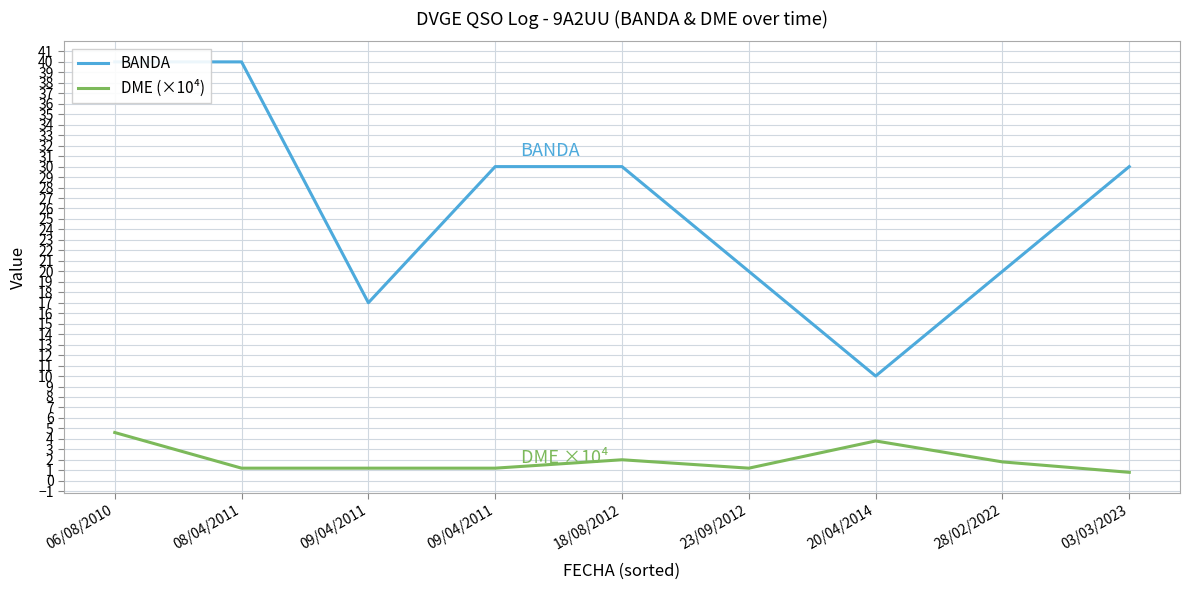

What is the difference between the maximum and minimum values in the DME (×10⁴) series?

3.8